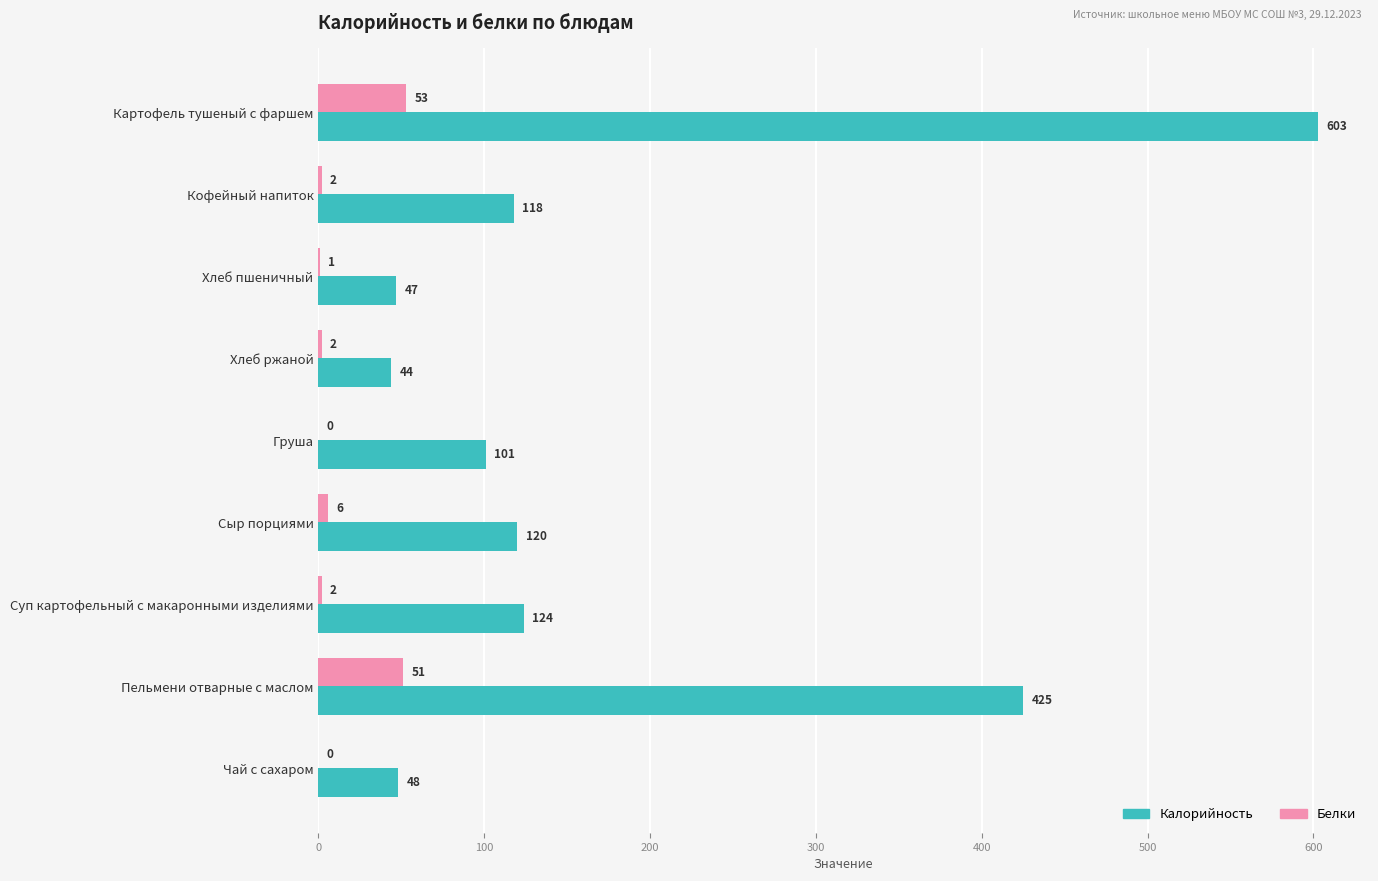

Which series changed the most between Картофель тушеный с фаршем and Пельмени отварные с маслом?

Калорийность